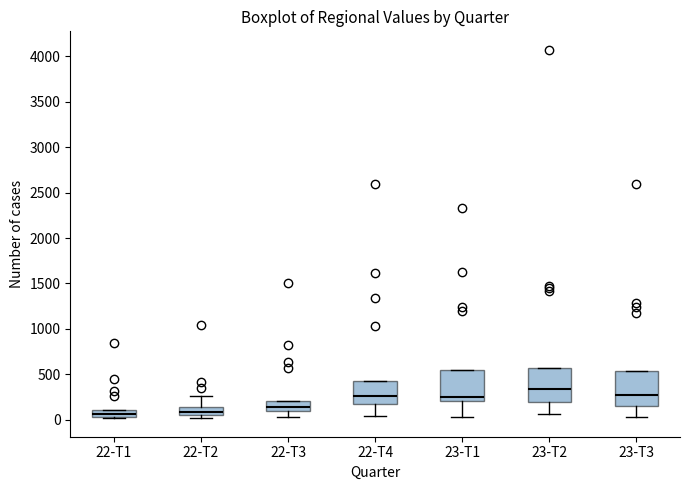

Where is the lower edge of the box for 22-T4 on the y-axis? The values are not printed on the chart, so give them approximately, as read against the axis.

200